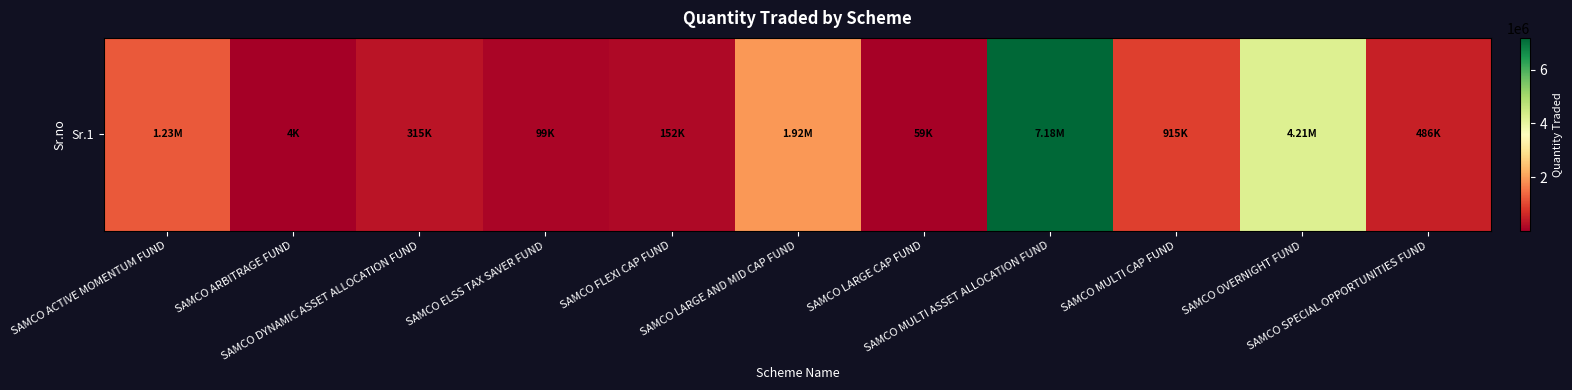

What is the change in value from SAMCO ACTIVE MOMENTUM FUND to SAMCO ELSS TAX SAVER FUND?

-1133000